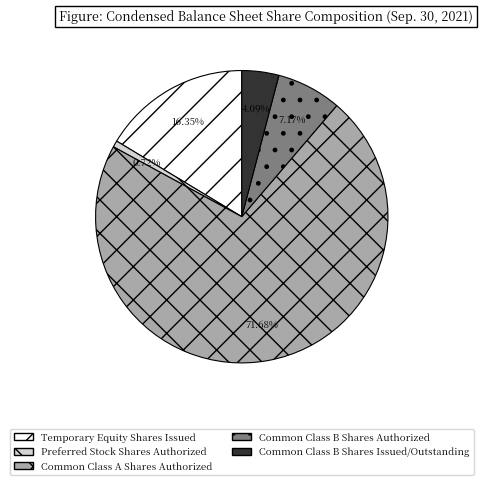

Which has a higher value, Temporary Equity Shares Issued or Common Class A Shares Authorized?

Common Class A Shares Authorized